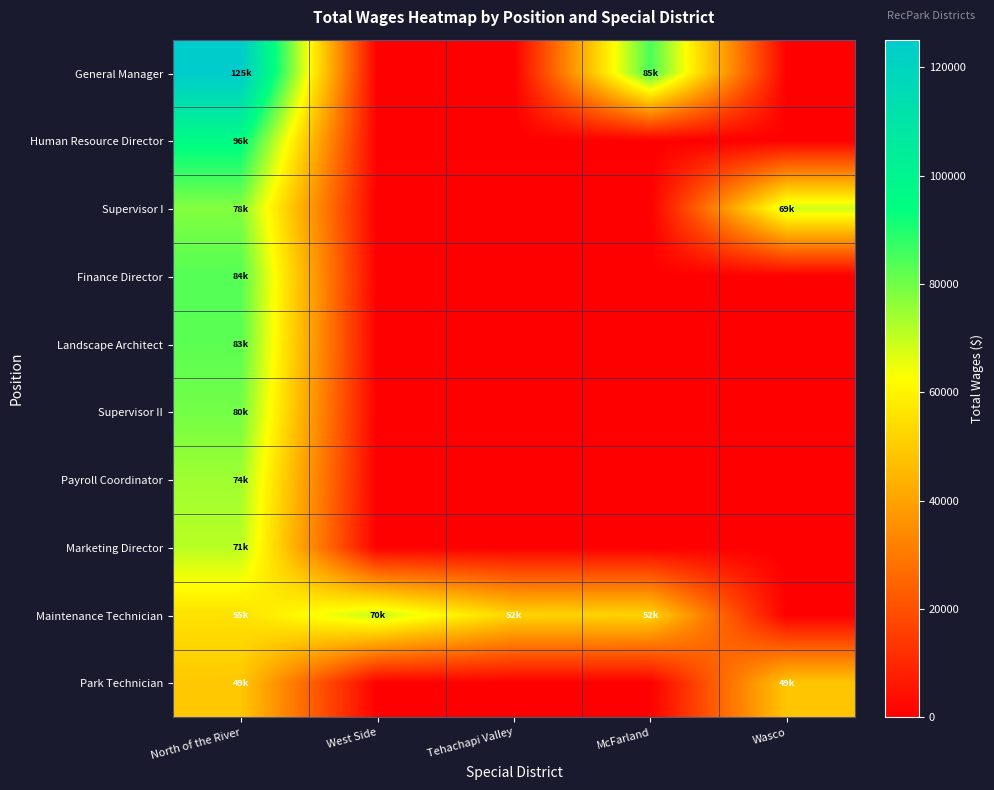

Reading left to right, extract all data points from this chart.

General Manager: North of the River=125123	West Side=0	Tehachapi Valley=0	McFarland=84850	Wasco=0
Human Resource Director: North of the River=95652	West Side=0	Tehachapi Valley=0	McFarland=0	Wasco=0
Supervisor I: North of the River=77667	West Side=0	Tehachapi Valley=0	McFarland=0	Wasco=68735
Finance Director: North of the River=83603	West Side=0	Tehachapi Valley=0	McFarland=0	Wasco=0
Landscape Architect: North of the River=82662	West Side=0	Tehachapi Valley=0	McFarland=0	Wasco=0
Supervisor II: North of the River=79691	West Side=0	Tehachapi Valley=0	McFarland=0	Wasco=0
Payroll Coordinator: North of the River=74334	West Side=0	Tehachapi Valley=0	McFarland=0	Wasco=0
Marketing Director: North of the River=71267	West Side=0	Tehachapi Valley=0	McFarland=0	Wasco=0
Maintenance Technician: North of the River=55322	West Side=69733	Tehachapi Valley=52235	McFarland=52000	Wasco=0
Park Technician: North of the River=49006	West Side=0	Tehachapi Valley=0	McFarland=0	Wasco=48841